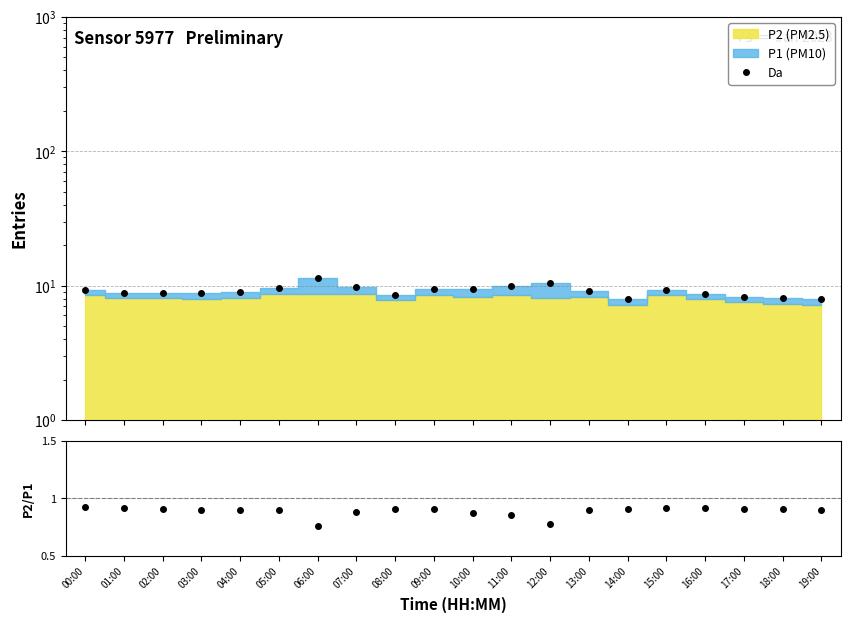

Is the value of Da at 01:00 greater than the value of P2/P1 at 15:00?

Yes